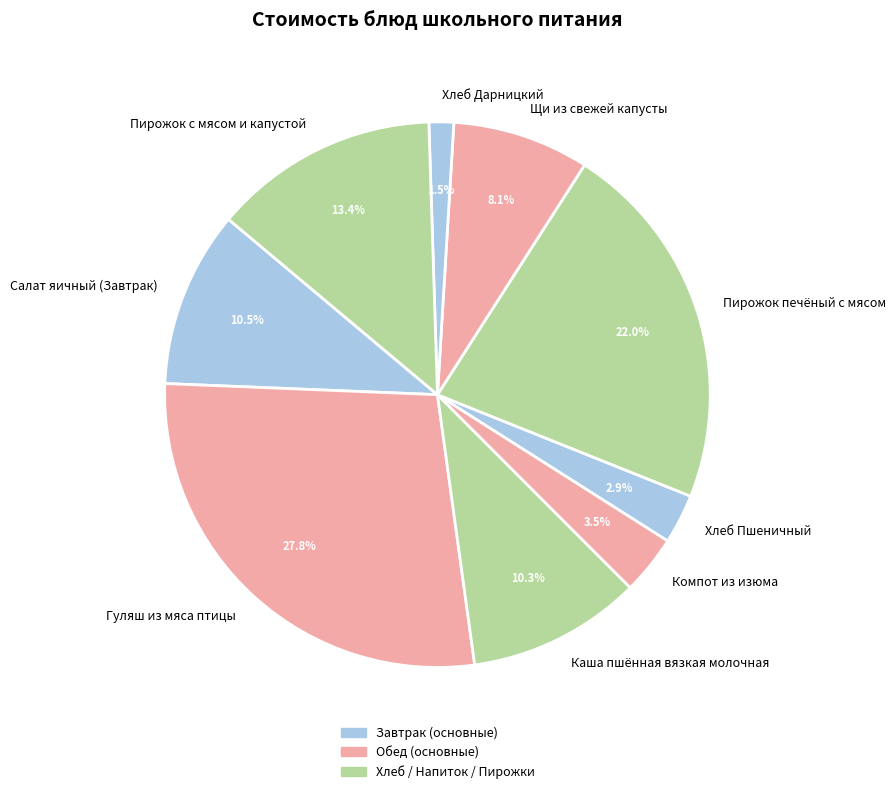

Which category has the smallest portion of the pie?

Хлеб Дарницкий